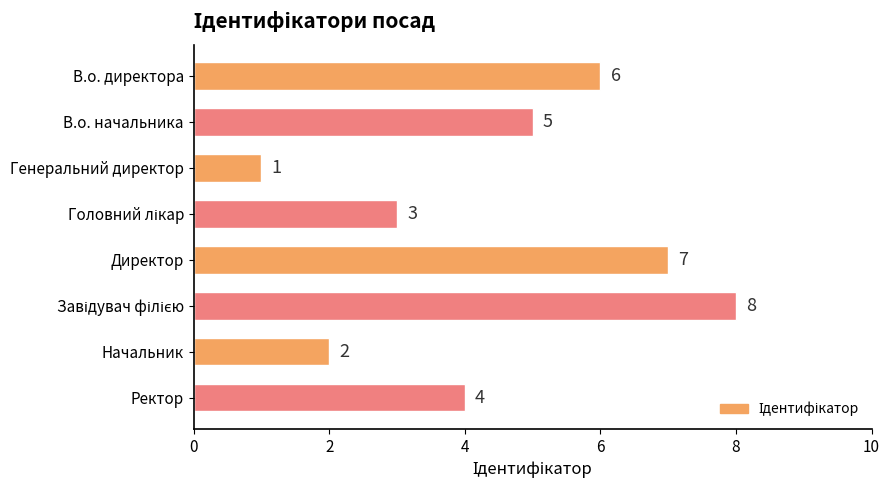

Reading bottom to top, what are all the values shown in this chart?

4	2	8	7	3	1	5	6